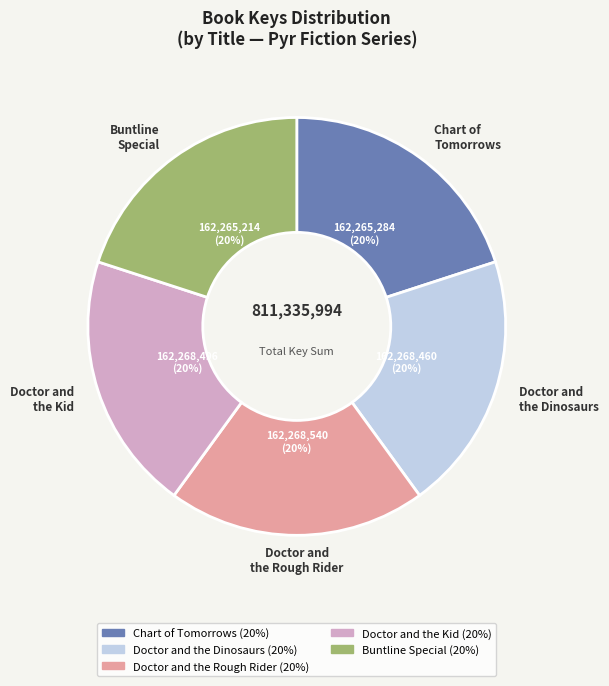

Approximately how many times larger is the value at Doctor and the Dinosaurs compared to Chart of Tomorrows?

1.0